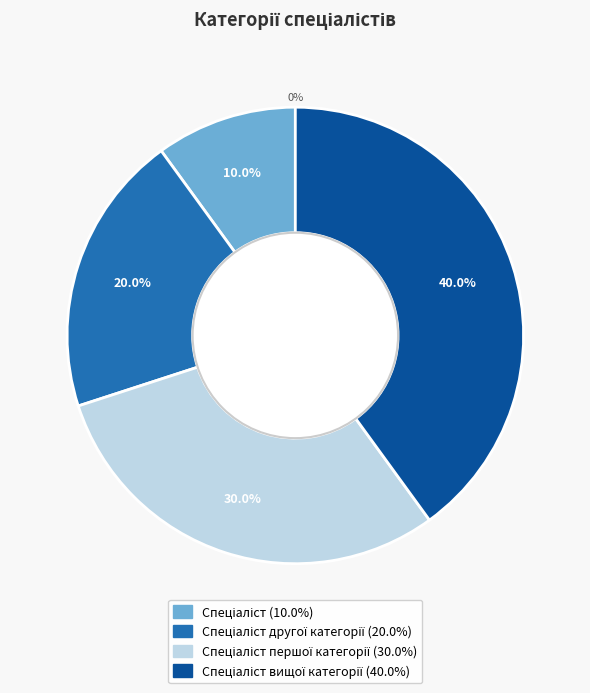

To the nearest percent, what is the difference between the Спеціаліст другої категорії and Спеціаліст першої категорії slice percentages?

10%